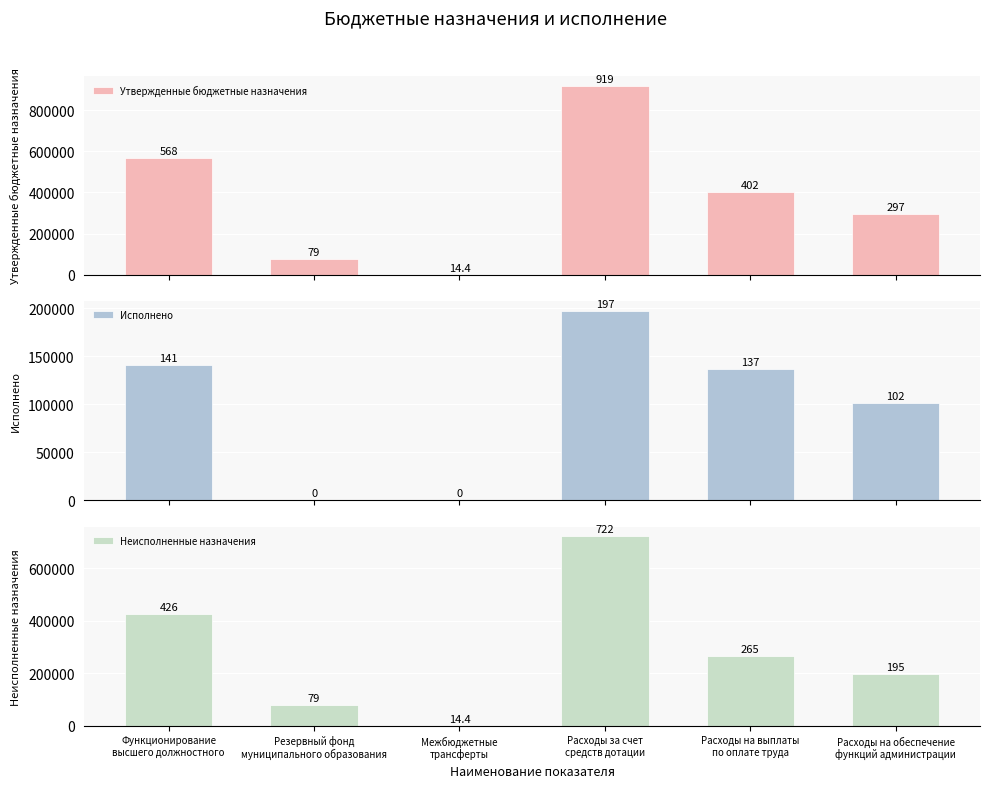

What is the average value of the Утвержденные бюджетные назначения series?

377357.8